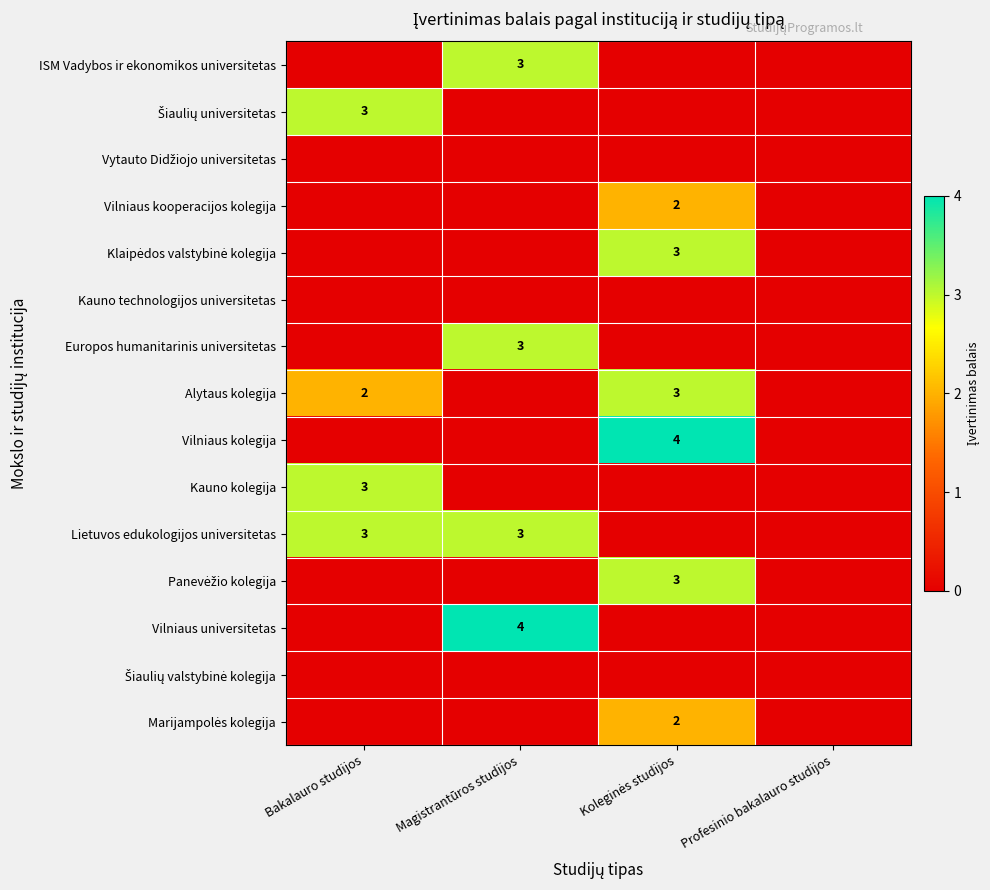

The value of ISM Vadybos ir ekonomikos universitetas at Magistrantūros studijos is 2. True or false?

False